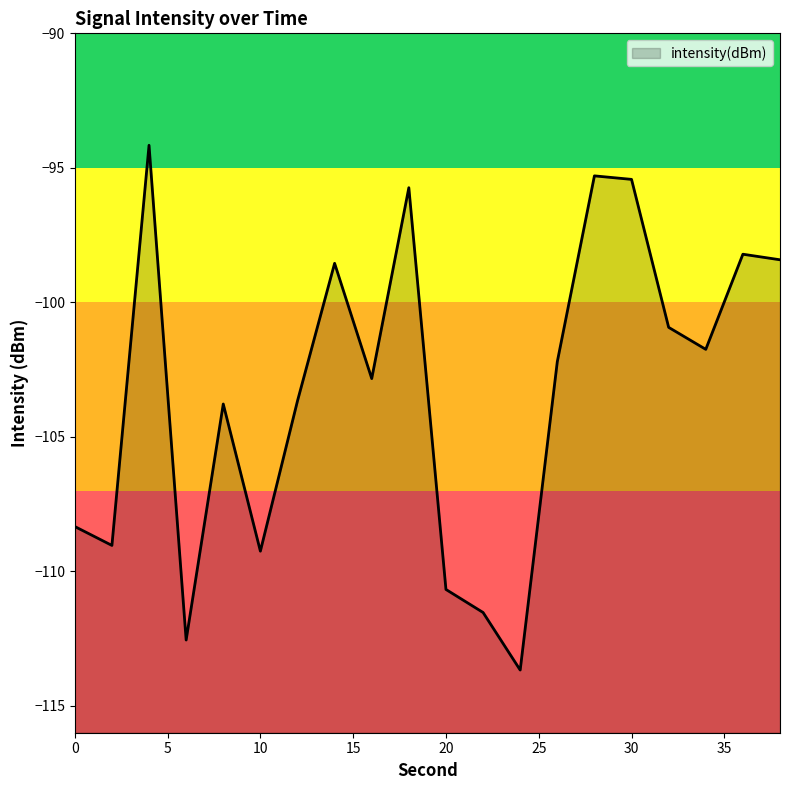

How many lines are shown in the chart?

1